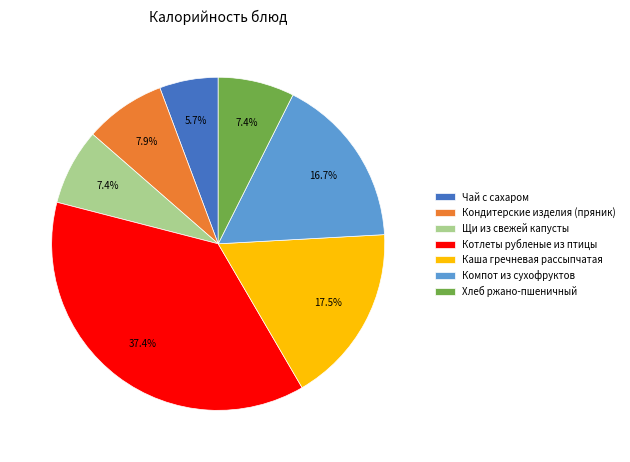

Is Чай с сахаром the majority of the pie?

No